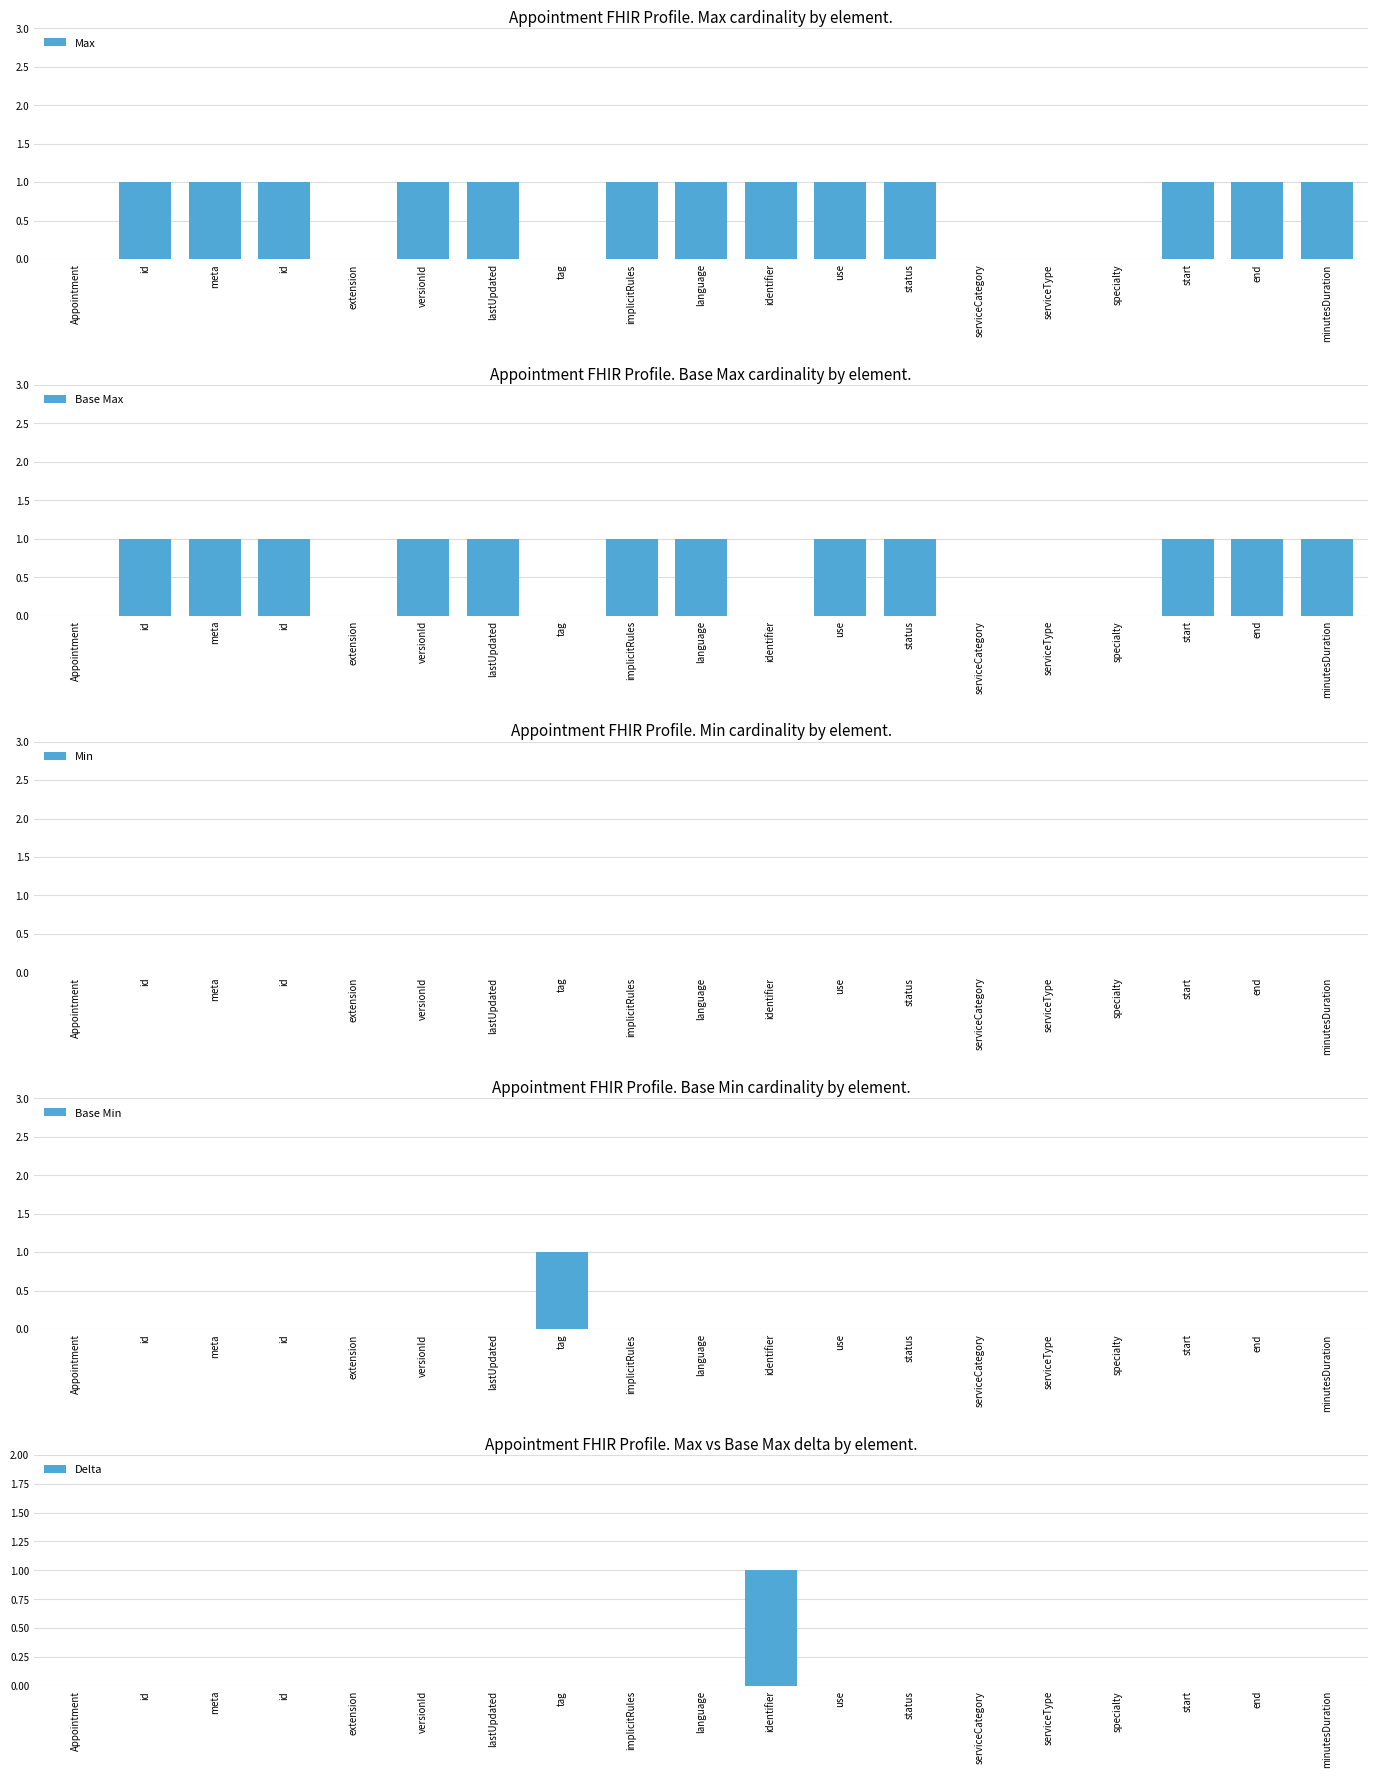

Reading right to left, list all the values displayed in this chart.

Max: minutesDuration=1	end=1	start=1	specialty=0	serviceType=0	serviceCategory=0	status=1	use=1	identifier=1	language=1	implicitRules=1	tag=0	lastUpdated=1	versionId=1	extension=0	id=1	meta=1	id=1	Appointment=0
Base Max: minutesDuration=1	end=1	start=1	specialty=0	serviceType=0	serviceCategory=0	status=1	use=1	identifier=0	language=1	implicitRules=1	tag=0	lastUpdated=1	versionId=1	extension=0	id=1	meta=1	id=1	Appointment=0
Min: minutesDuration=0	end=0	start=0	specialty=0	serviceType=0	serviceCategory=0	status=0	use=0	identifier=0	language=0	implicitRules=0	tag=0	lastUpdated=0	versionId=0	extension=0	id=0	meta=0	id=0	Appointment=0
Base Min: minutesDuration=0	end=0	start=0	specialty=0	serviceType=0	serviceCategory=0	status=0	use=0	identifier=0	language=0	implicitRules=0	tag=1	lastUpdated=0	versionId=0	extension=0	id=0	meta=0	id=0	Appointment=0
Delta: minutesDuration=0	end=0	start=0	specialty=0	serviceType=0	serviceCategory=0	status=0	use=0	identifier=1	language=0	implicitRules=0	tag=0	lastUpdated=0	versionId=0	extension=0	id=0	meta=0	id=0	Appointment=0